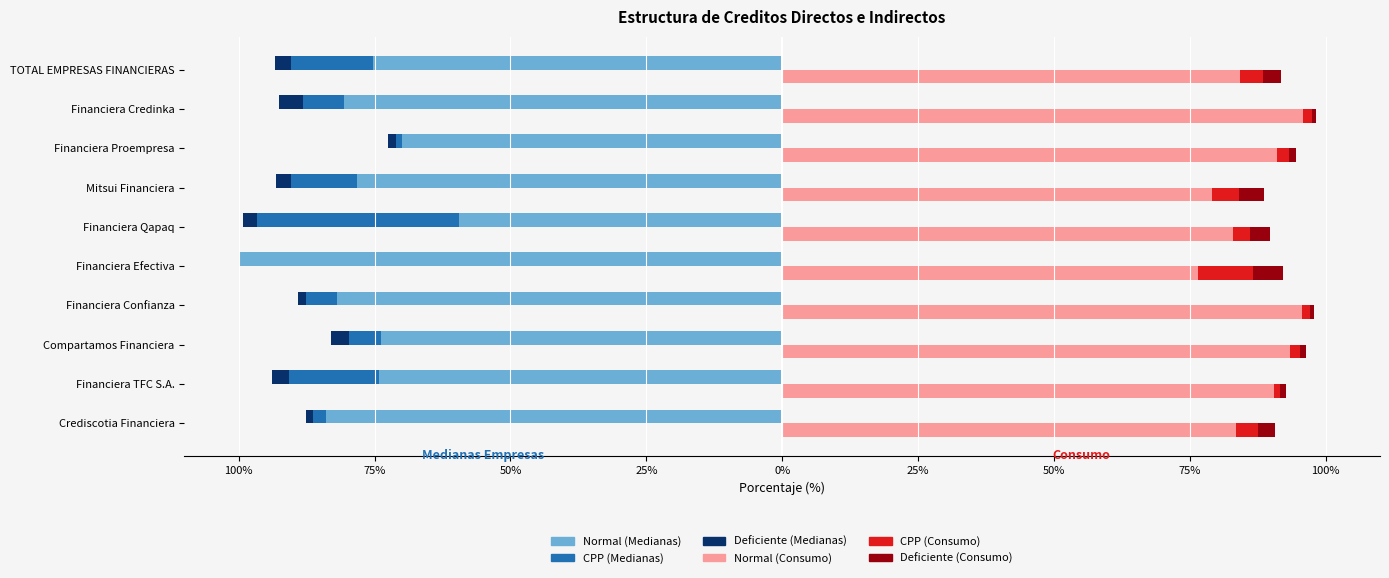

Which series has the largest total across all categories?

Normal (Consumo)